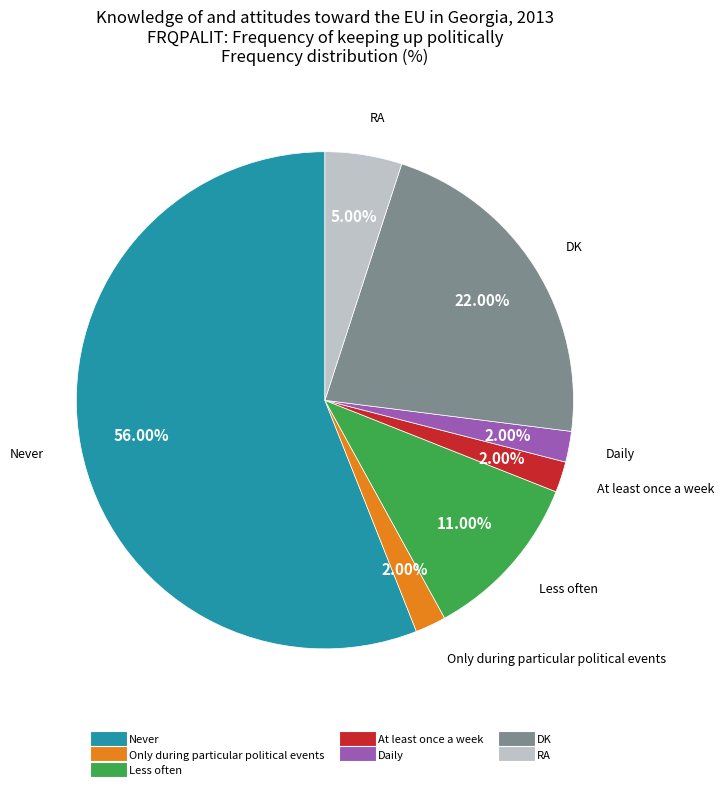

To the nearest percent, what is the difference between the RA and At least once a week slice percentages?

3%